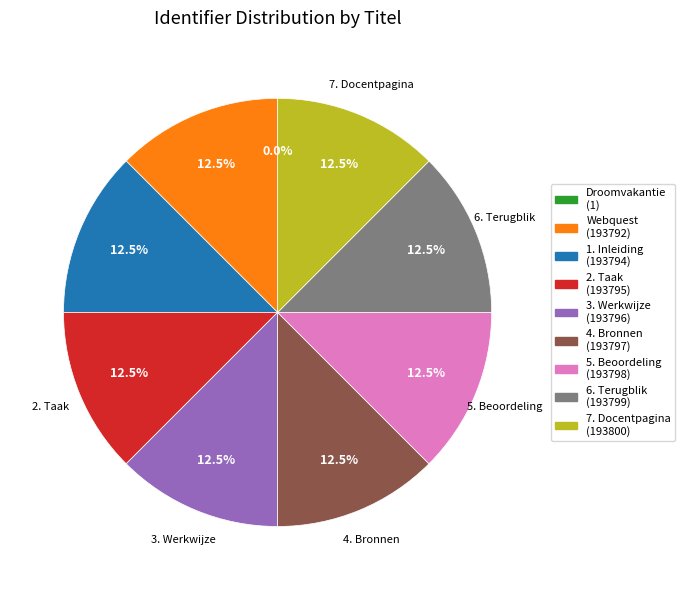

Is there any slice that represents more than half of the pie?

No